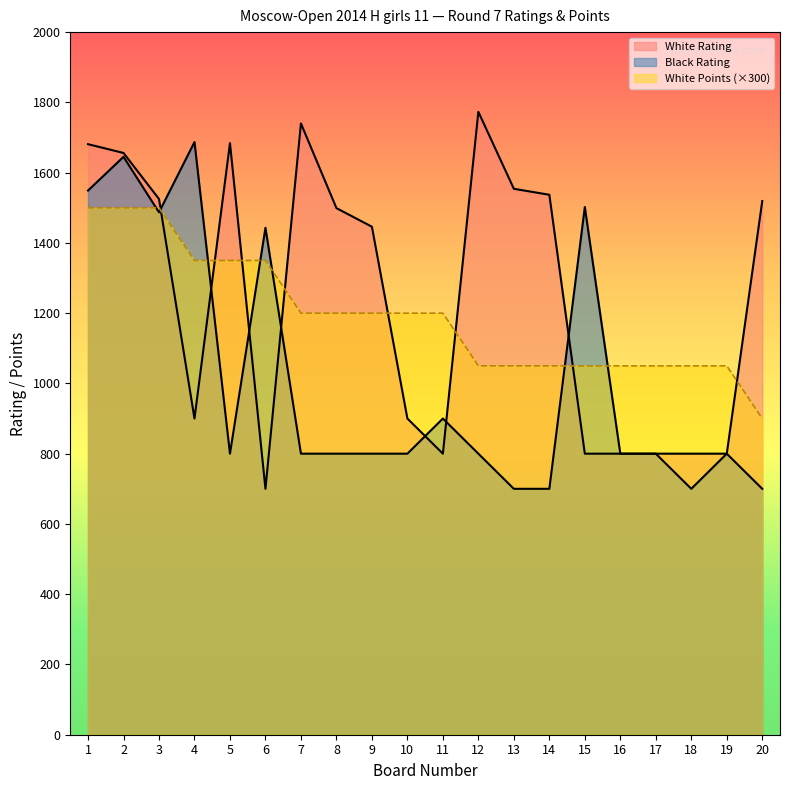

Where is the first local minimum for Black Rating?

3